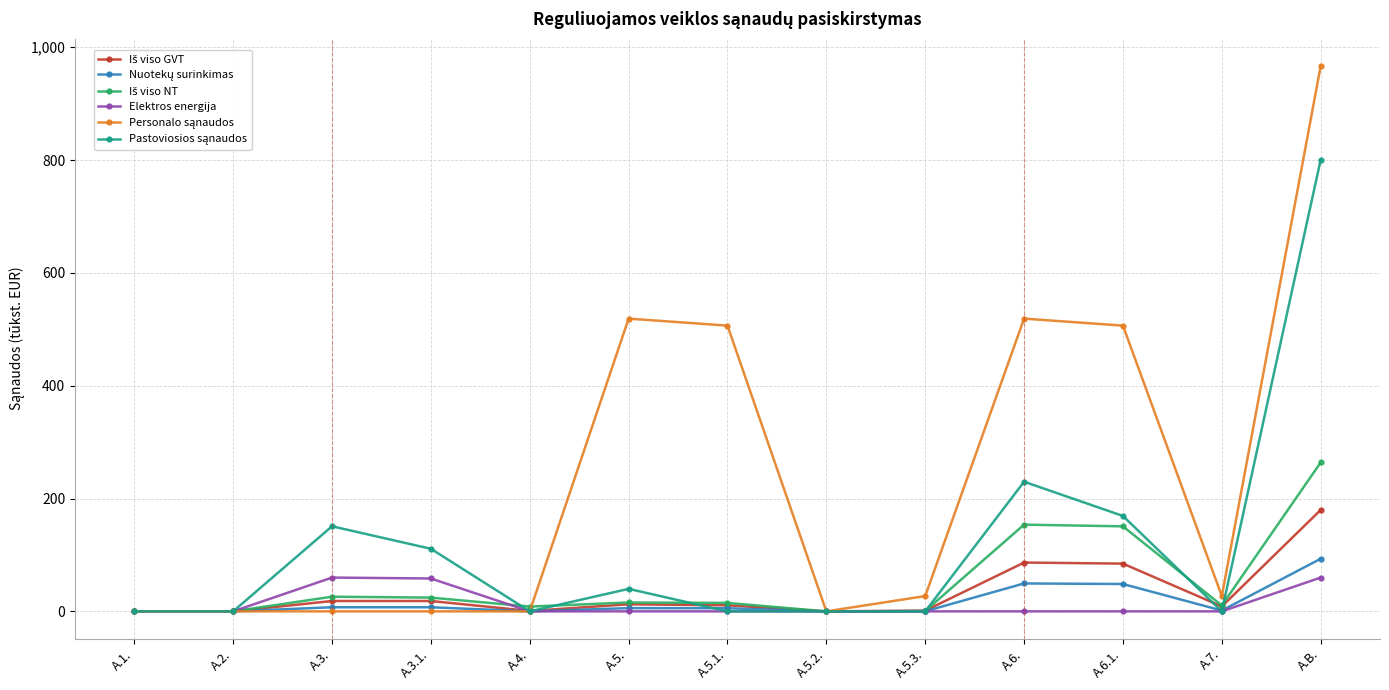

At which category is the sum across all series the highest?

A.B.